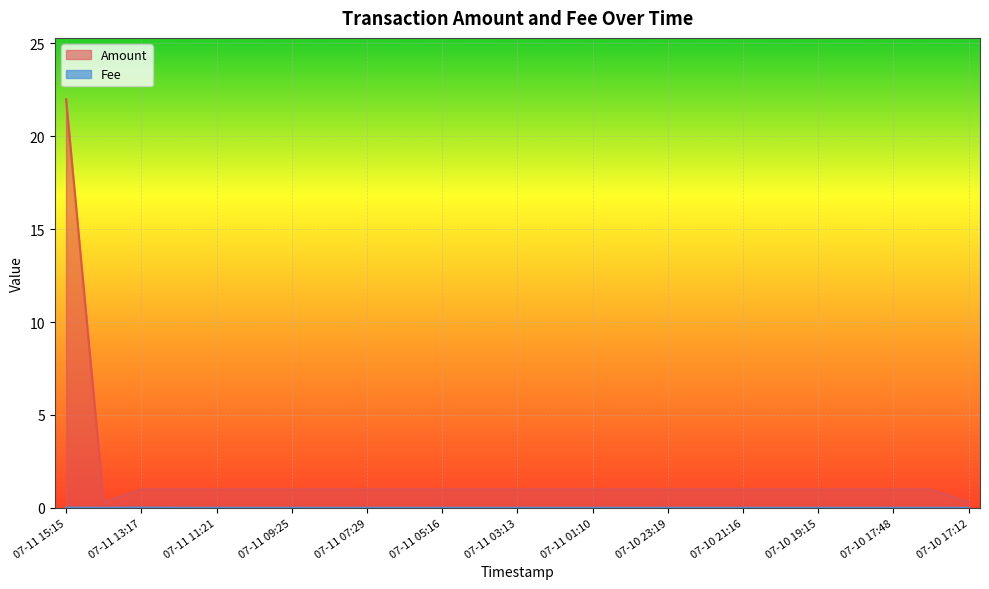

Where is Amount nearest to the value 11?

07-10 17:17